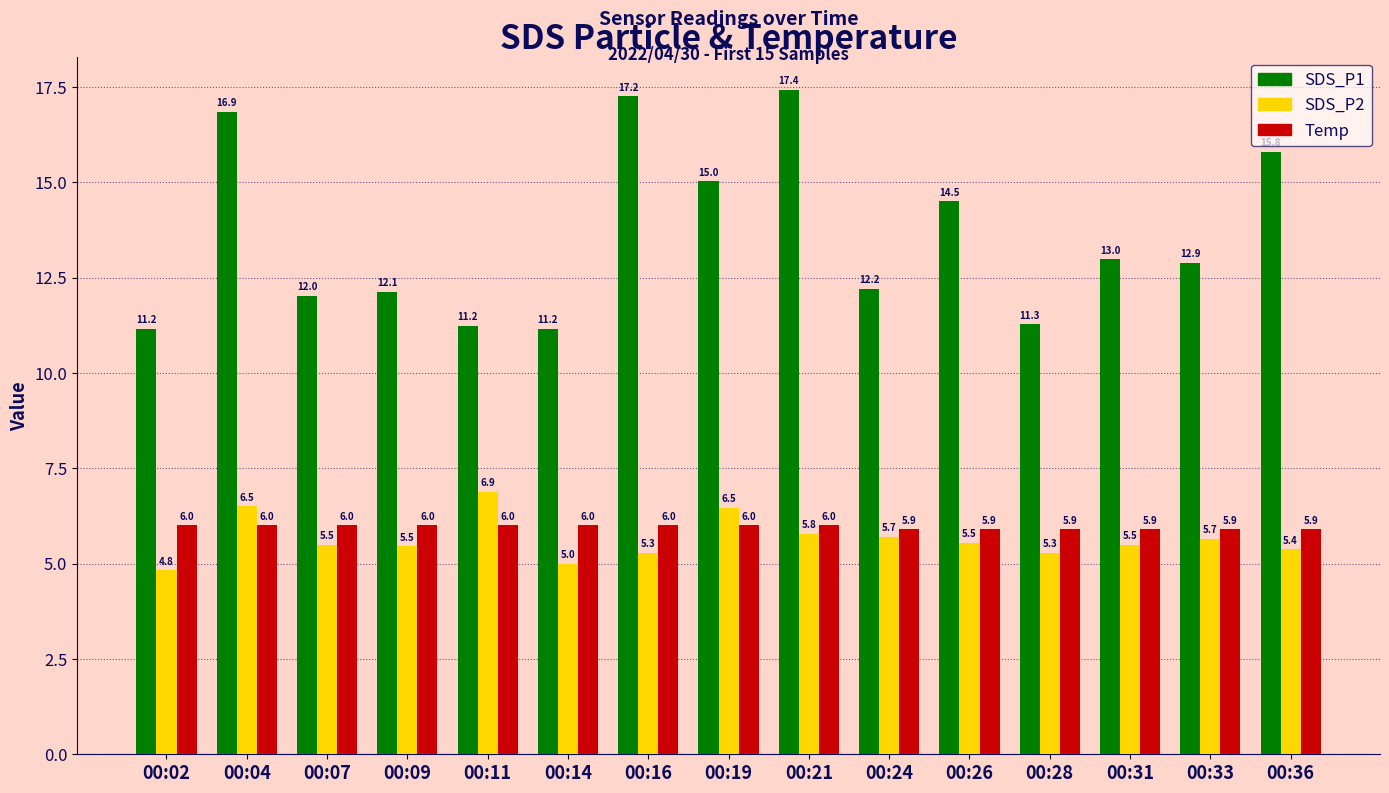

Where is SDS_P2 nearest to the value 5?

00:14